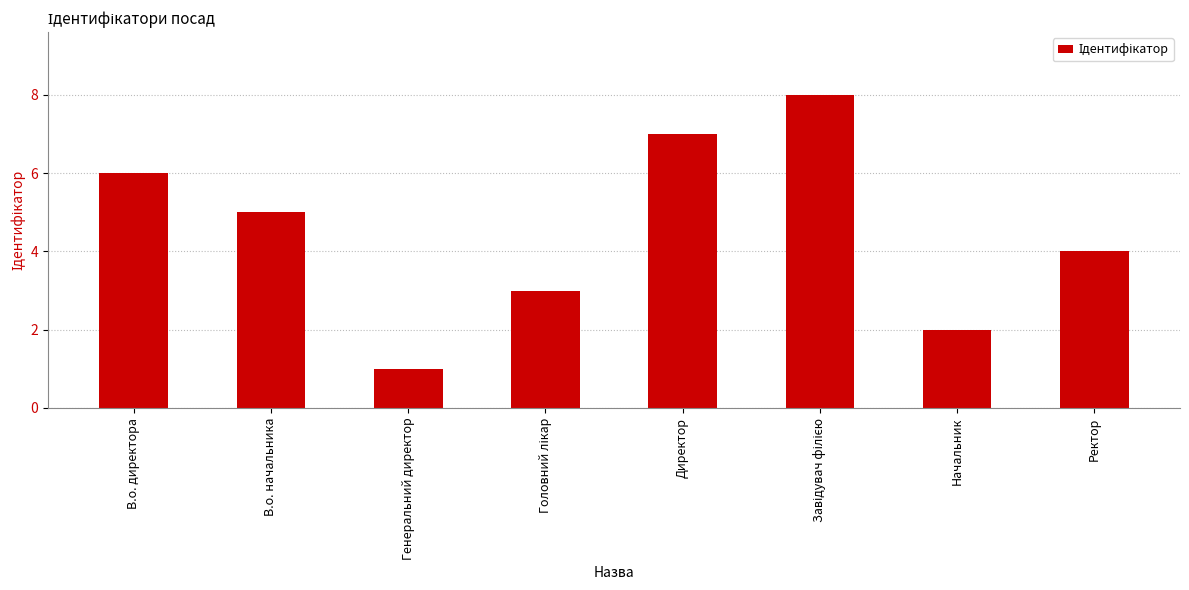

What is the label of the 5th bar from the left?

Директор